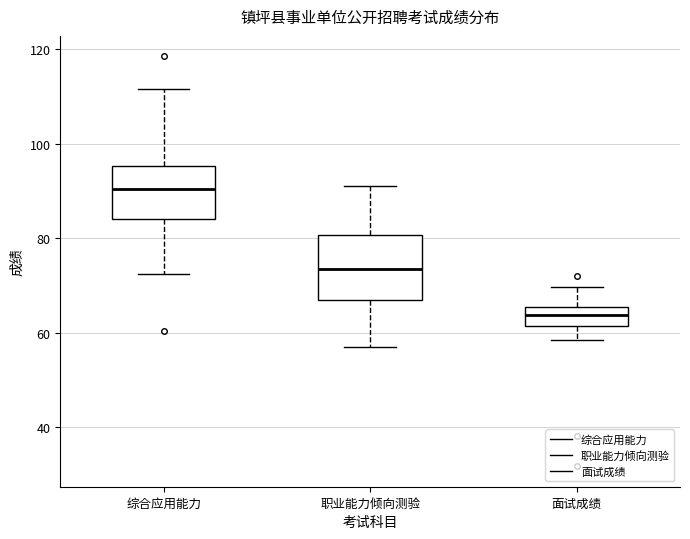

Which box has the lowest median line?

面试成绩